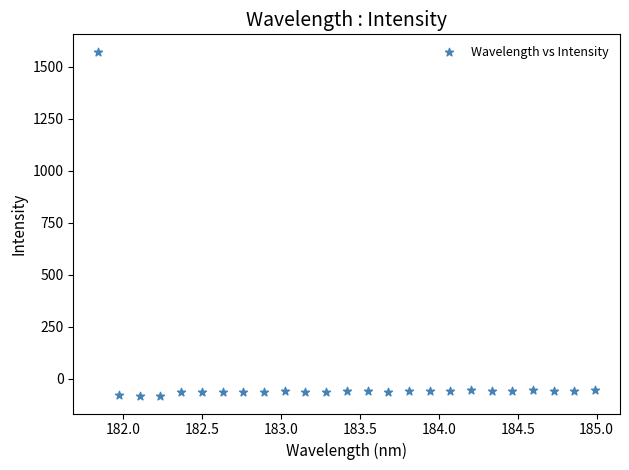

What is the range of Y values (max minus min)?

1655.7